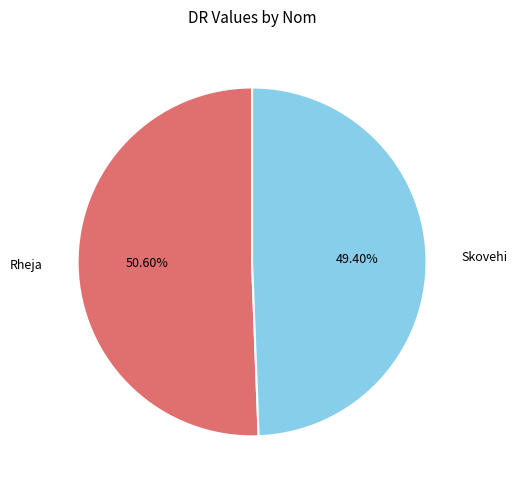

Is there any slice that represents more than half of the pie?

Yes